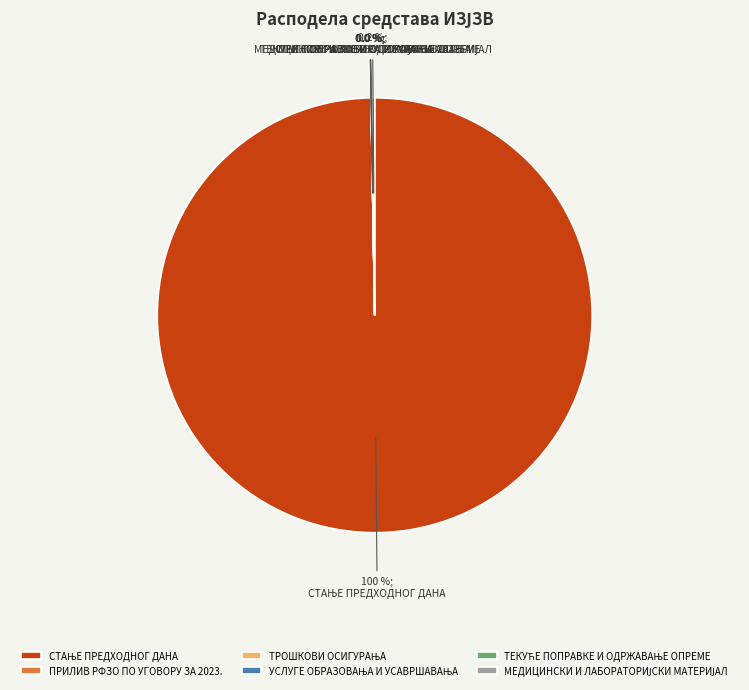

Is there a majority slice in this chart?

Yes